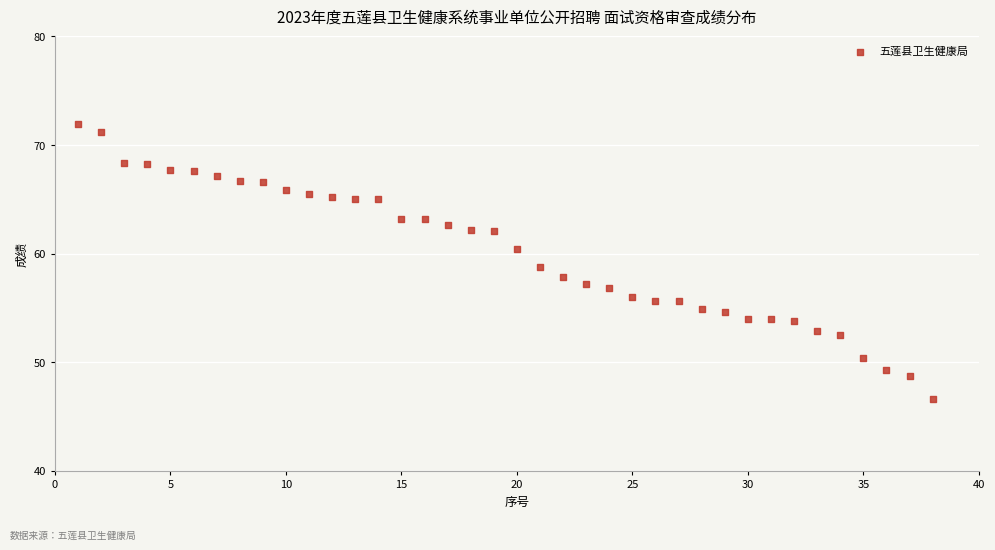

What is the range of X values (max minus min)?

37.0